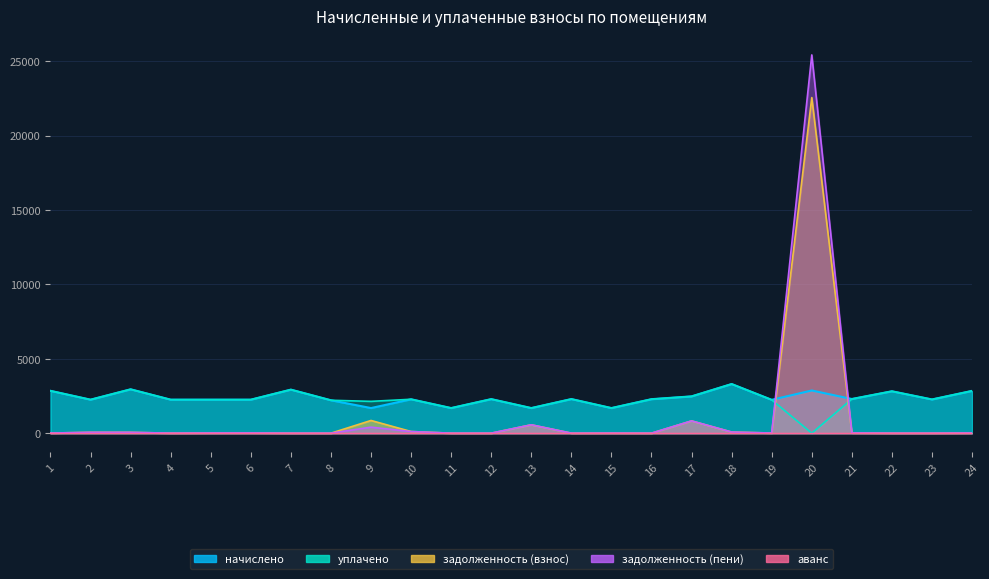

What is the value of the уплачено point at the 13th from the left?

1688.6